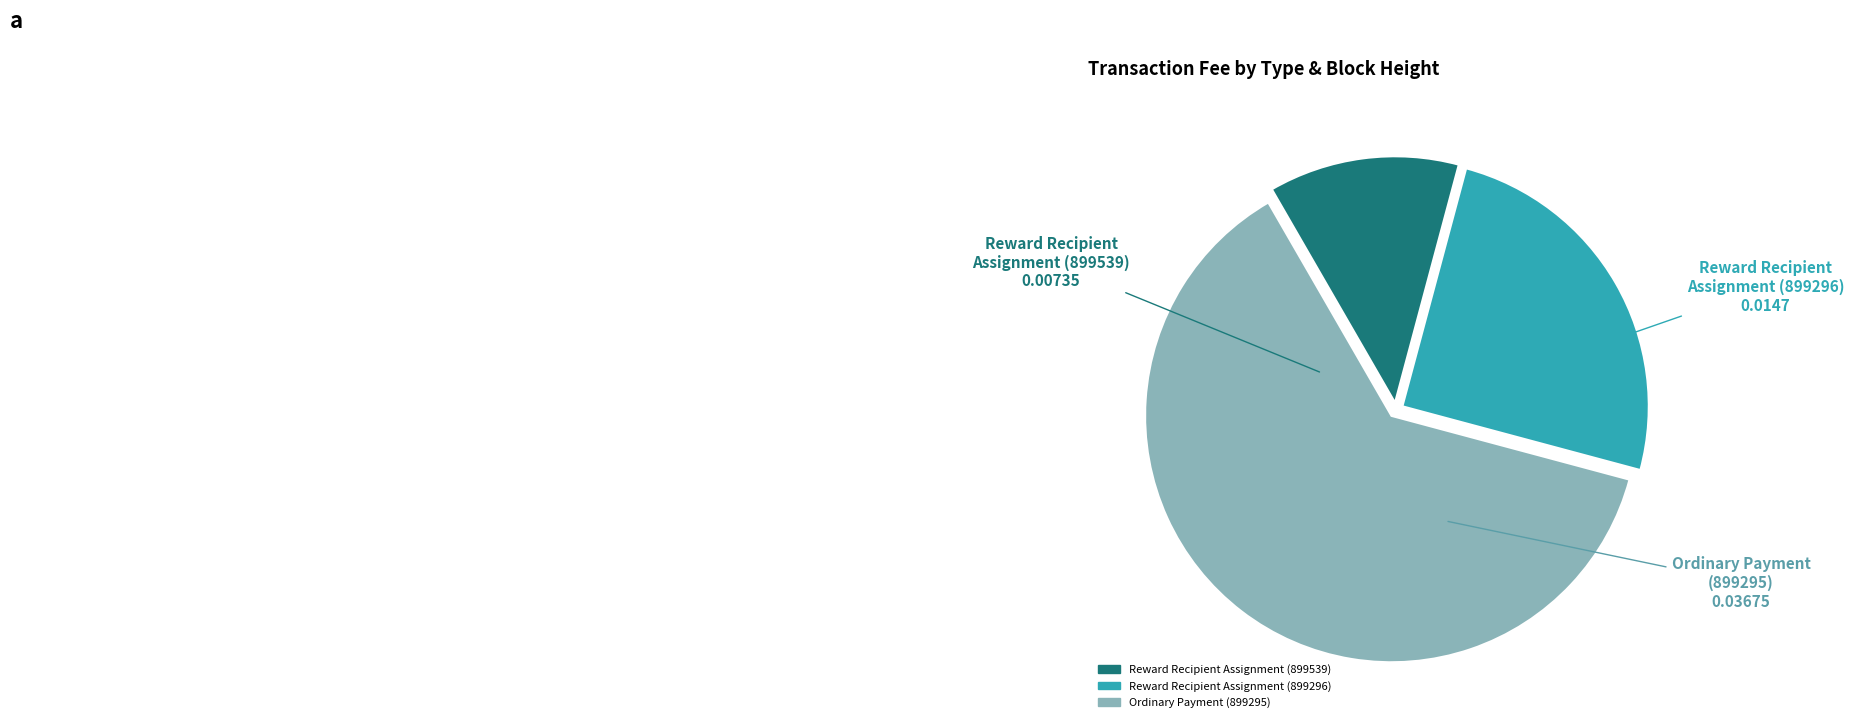

Combined, do Ordinary Payment (899295) and Reward Recipient Assignment (899539) account for over 50%?

Yes